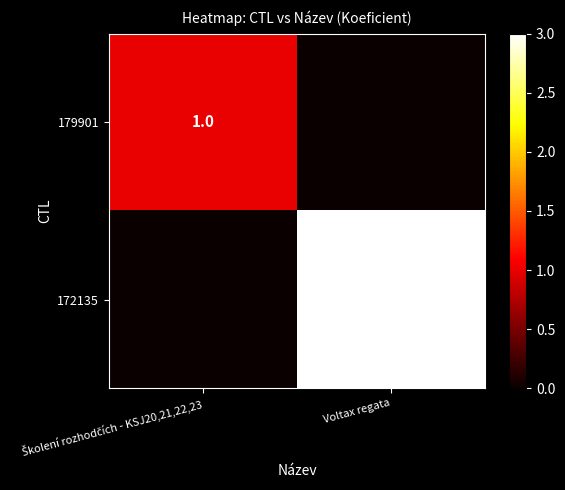

Is it true that 172135 equals 3 at Voltax regata?

True